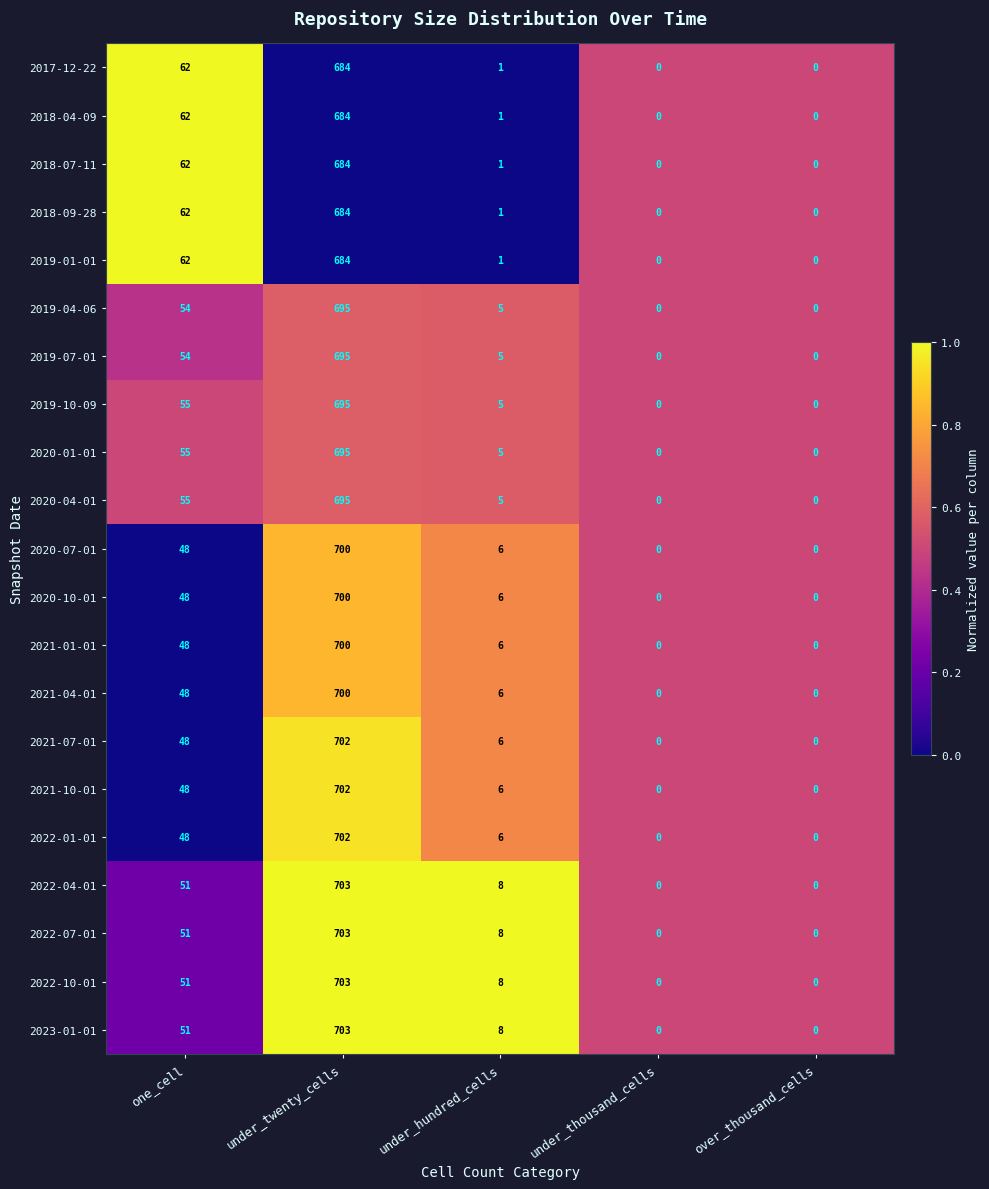

Where is 2020-07-01 nearest to the value 350?

one_cell